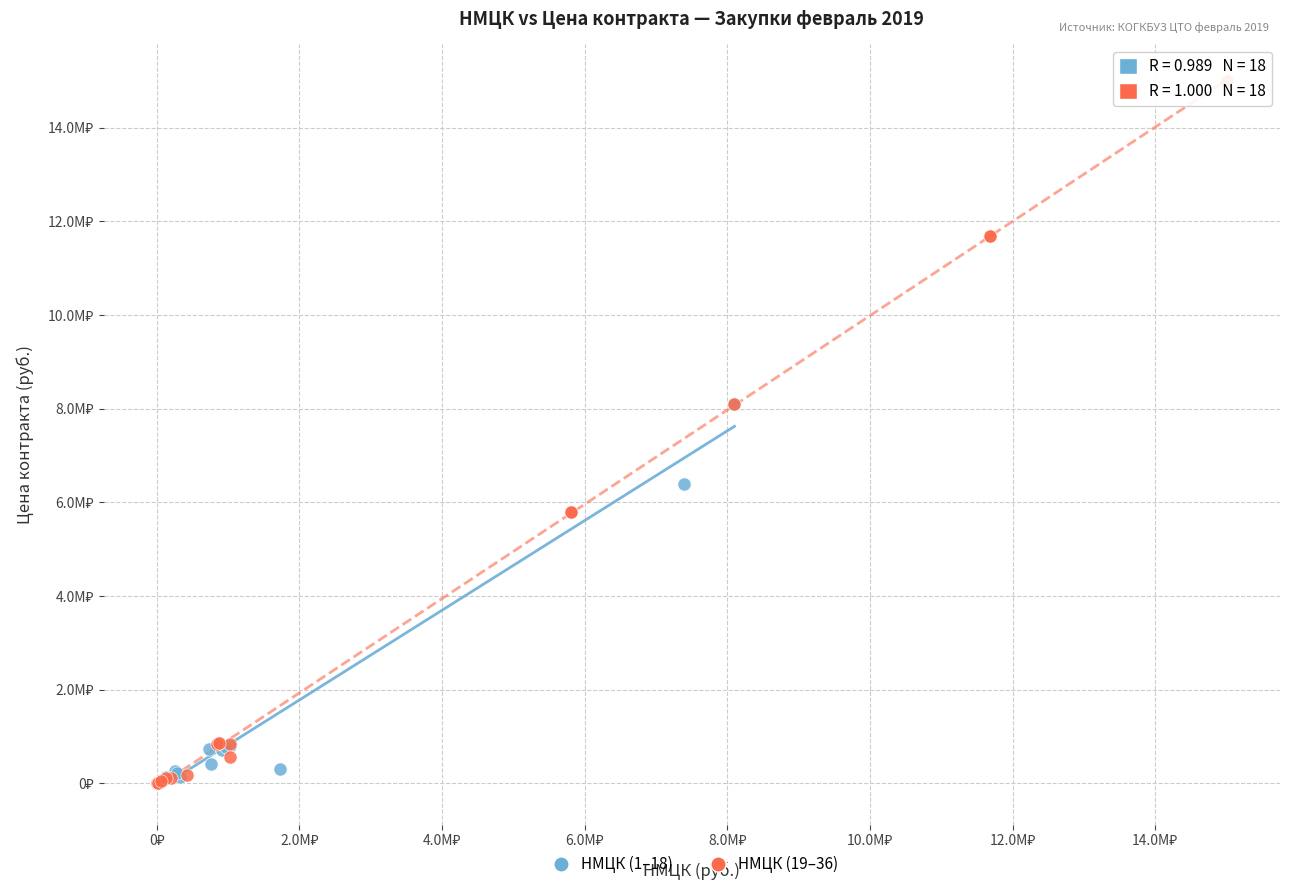

What are all the series names shown in the legend?

НМЦК (1–18), НМЦК (19–36)